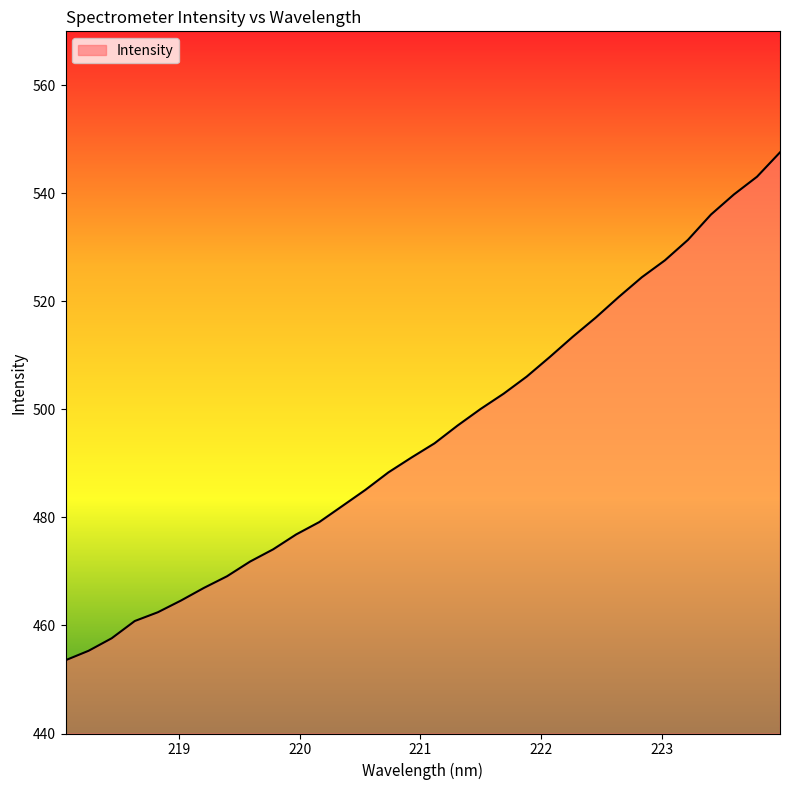

What is the difference between the maximum and minimum values?

94.0